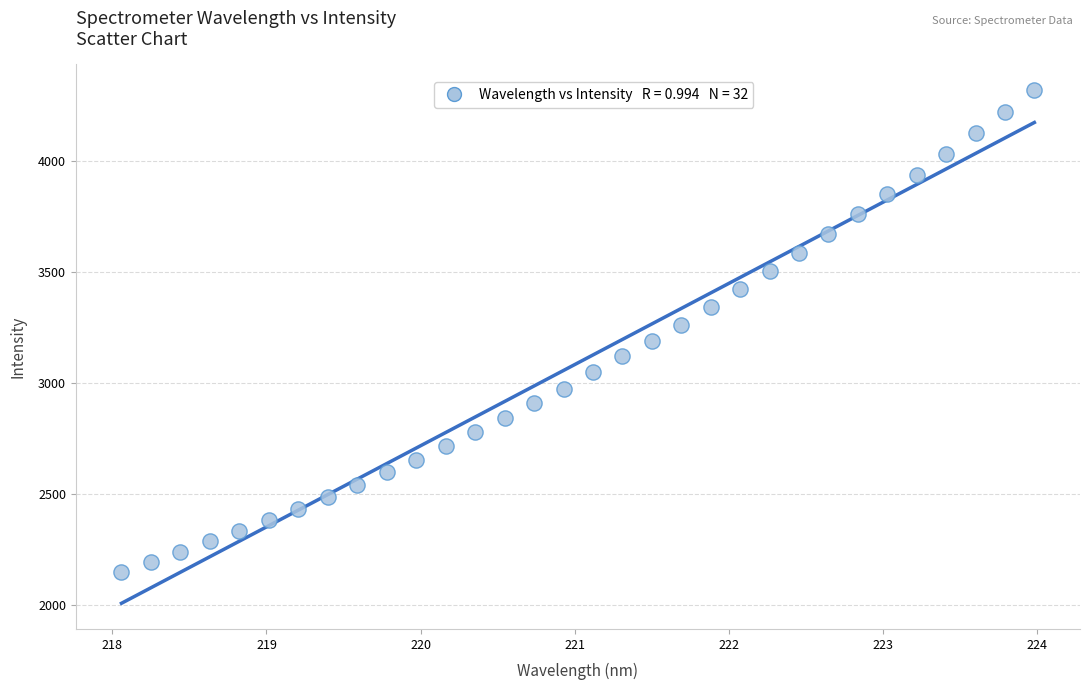

How many data points are displayed?

32